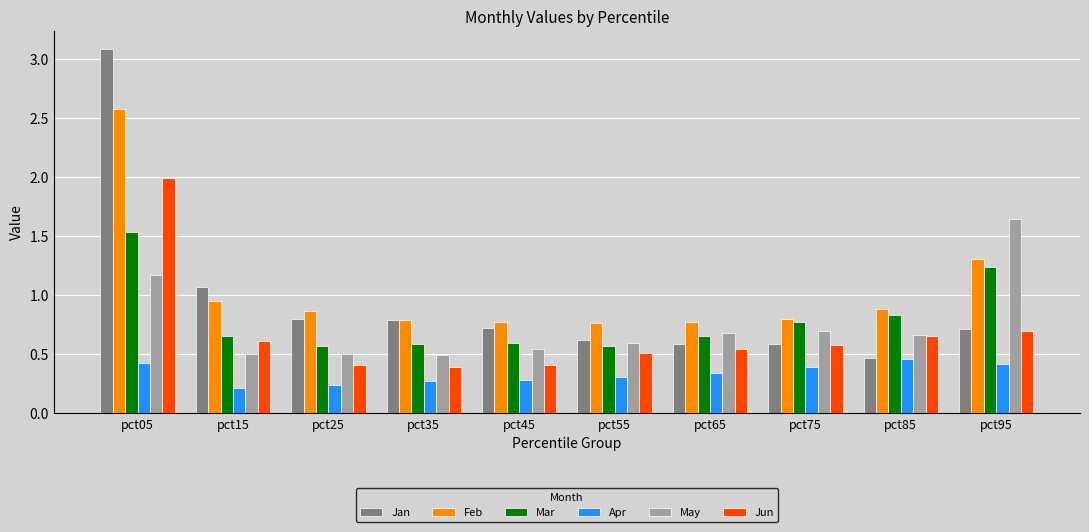

Which series has the largest total across all categories?

Feb